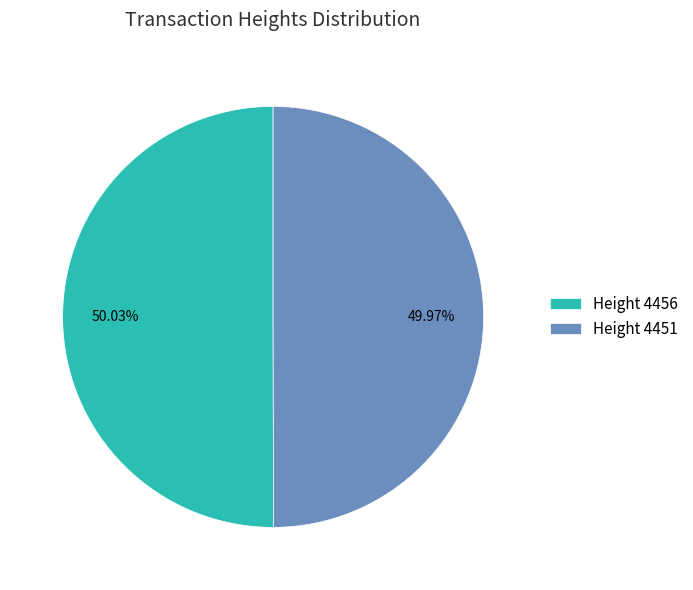

Is there any slice that represents more than half of the pie?

Yes